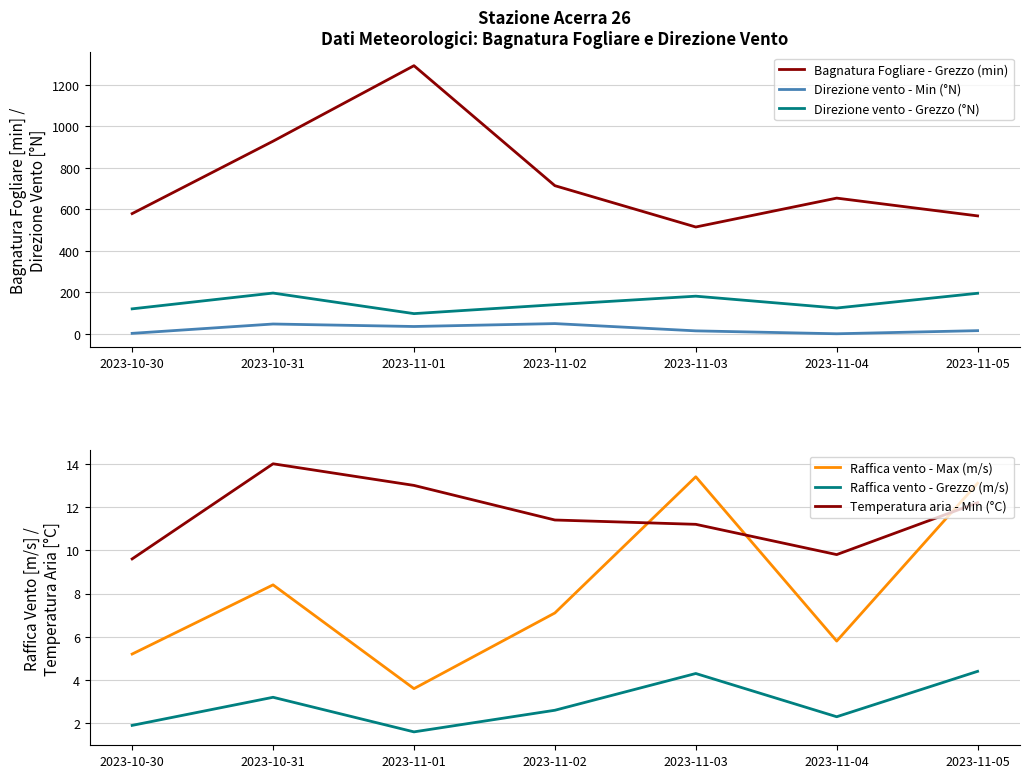

Reading left to right, what are all the values shown in this chart?

Bagnatura Fogliare - Grezzo (min): 2023-10-30=579.6	2023-10-31=928.3	2023-11-01=1291.9	2023-11-02=714.1	2023-11-03=515.1	2023-11-04=654.2	2023-11-05=568.6
Direzione vento - Min (°N): 2023-10-30=3.0	2023-10-31=48.0	2023-11-01=36.0	2023-11-02=50.0	2023-11-03=15.0	2023-11-04=1.0	2023-11-05=16.0
Direzione vento - Grezzo (°N): 2023-10-30=121.0	2023-10-31=197.0	2023-11-01=98.0	2023-11-02=141.0	2023-11-03=182.0	2023-11-04=125.0	2023-11-05=196.0
Raffica vento - Max (m/s): 2023-10-30=5.2	2023-10-31=8.4	2023-11-01=3.6	2023-11-02=7.1	2023-11-03=13.4	2023-11-04=5.8	2023-11-05=13.1
Raffica vento - Grezzo (m/s): 2023-10-30=1.9	2023-10-31=3.2	2023-11-01=1.6	2023-11-02=2.6	2023-11-03=4.3	2023-11-04=2.3	2023-11-05=4.4
Temperatura aria - Min (°C): 2023-10-30=9.6	2023-10-31=14.0	2023-11-01=13.0	2023-11-02=11.4	2023-11-03=11.2	2023-11-04=9.8	2023-11-05=12.2